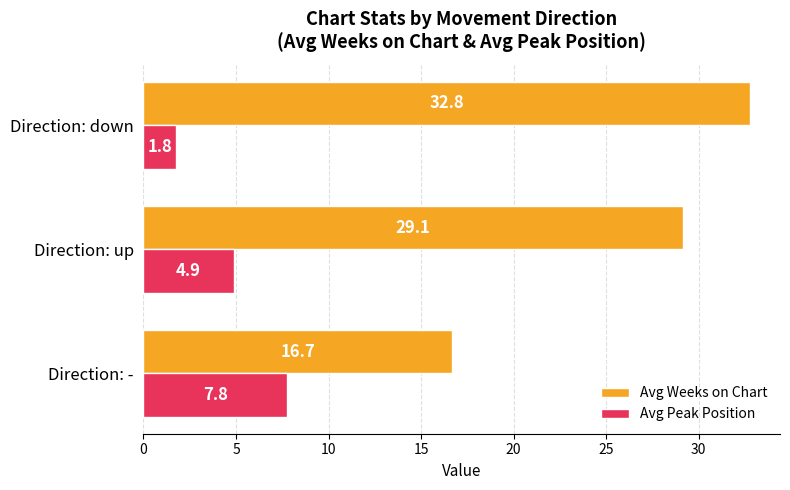

Is it true that Avg Weeks on Chart equals 32.8 at Direction: down?

True